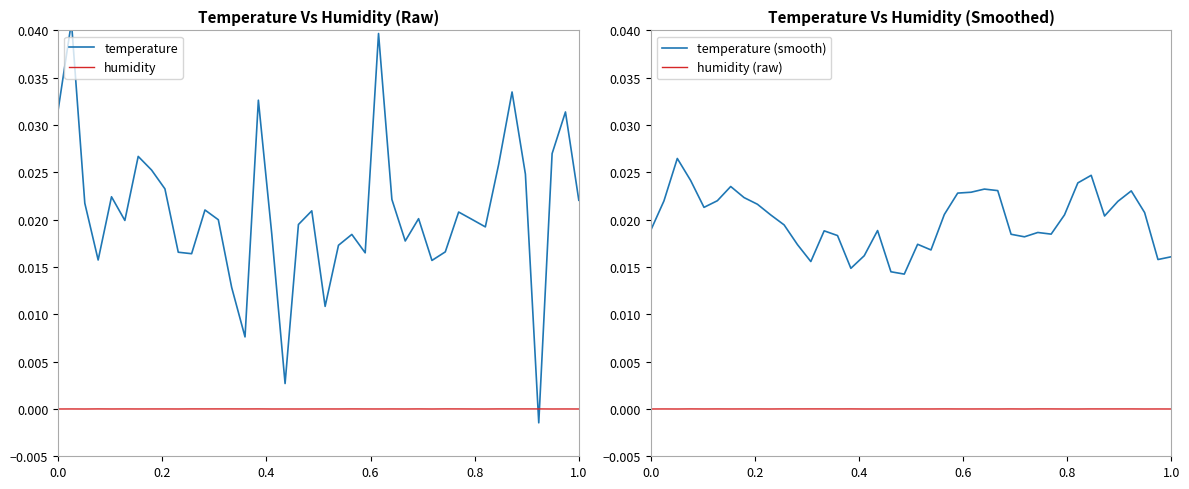

The humidity series shows -0.0 at 1.0. True or false?

True